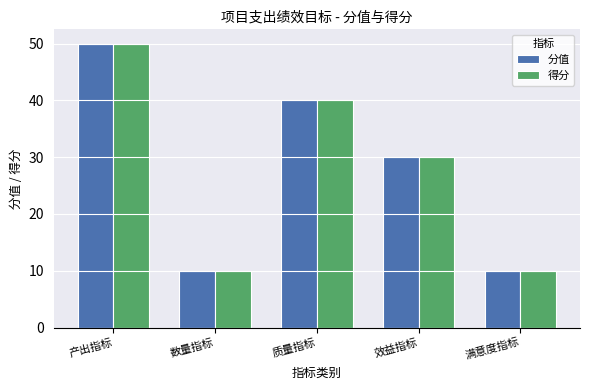

What is the average value of the 得分 series?

28